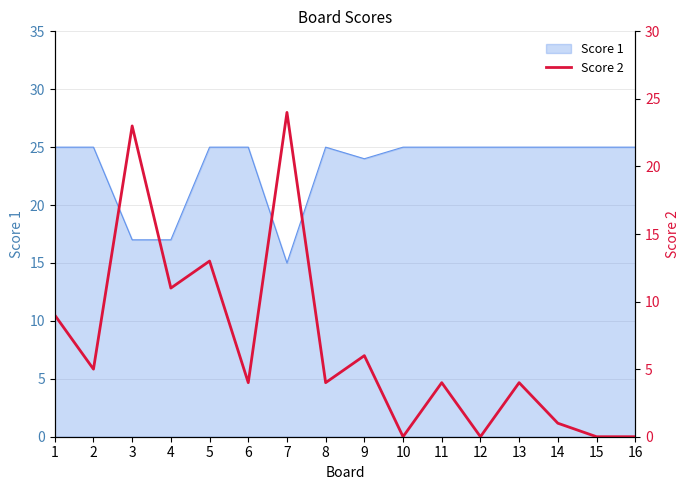

The value at 14 is 2. True or false?

False